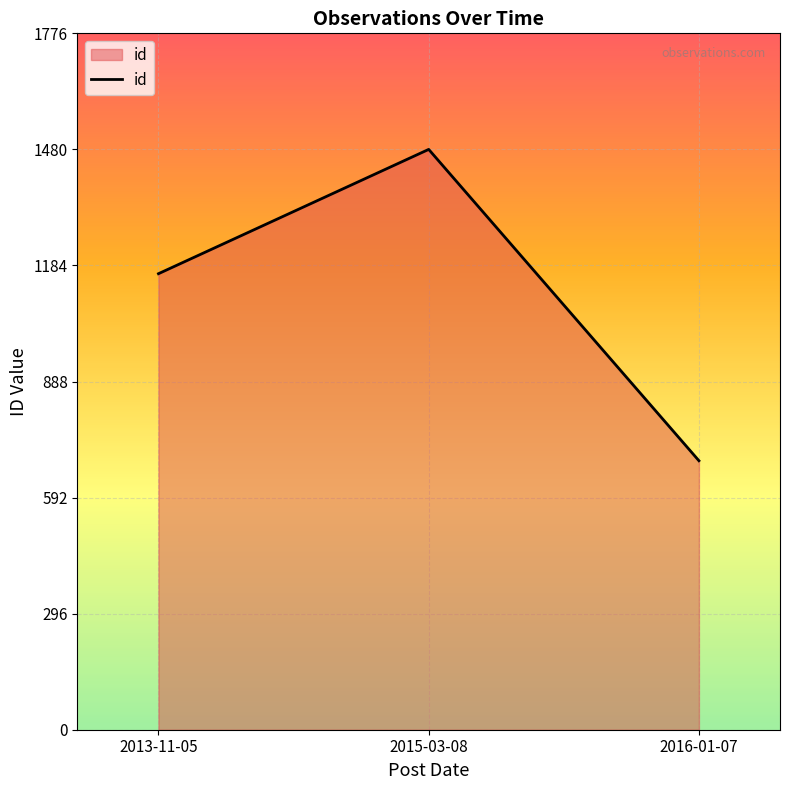

List the labels in order of value, largest first.

2015-03-08, 2013-11-05, 2016-01-07